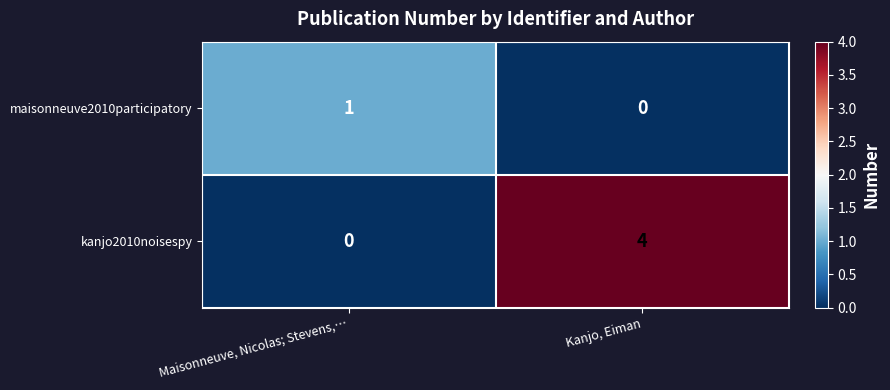

At which category is the sum across all series the highest?

Kanjo, Eiman